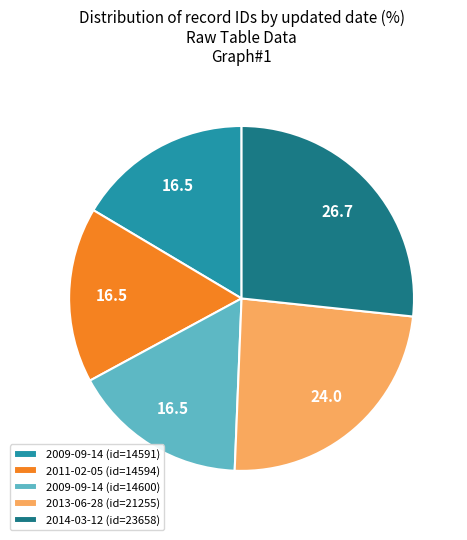

Is the sum of 2011-02-05 (id=14594) and 2013-06-28 (id=21255) greater than half?

No